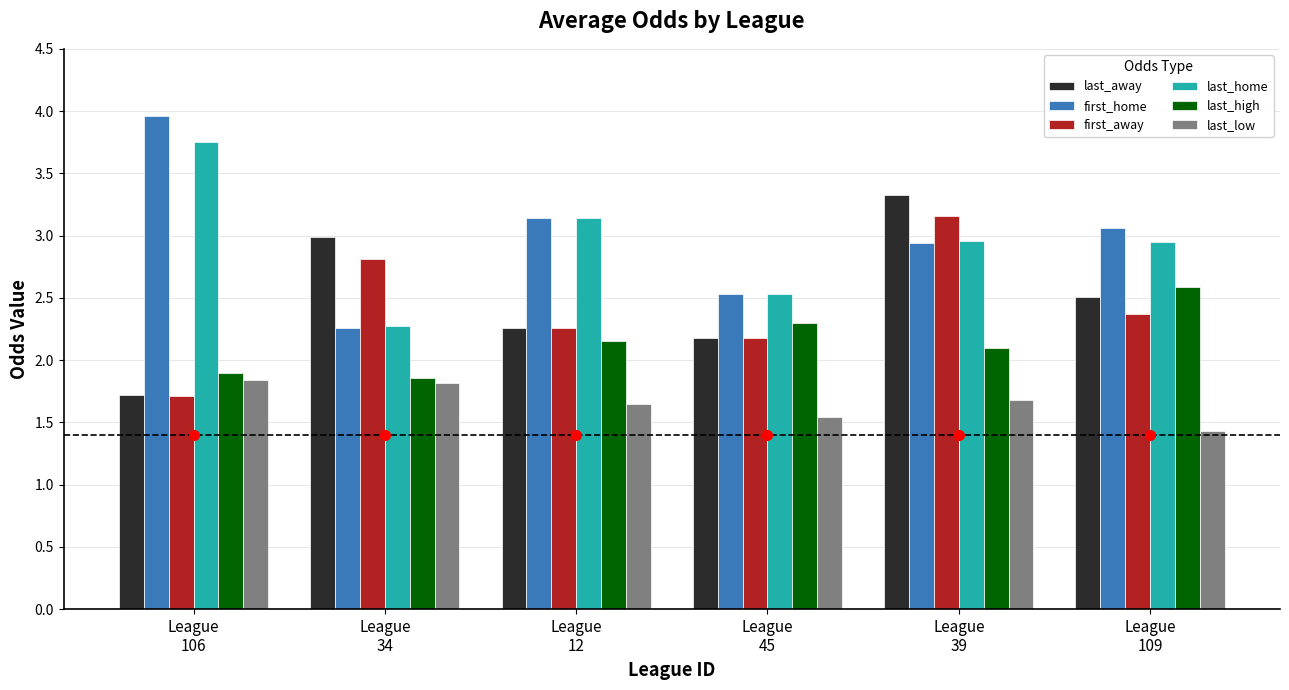

At which label does first_away reach its peak?

League
39